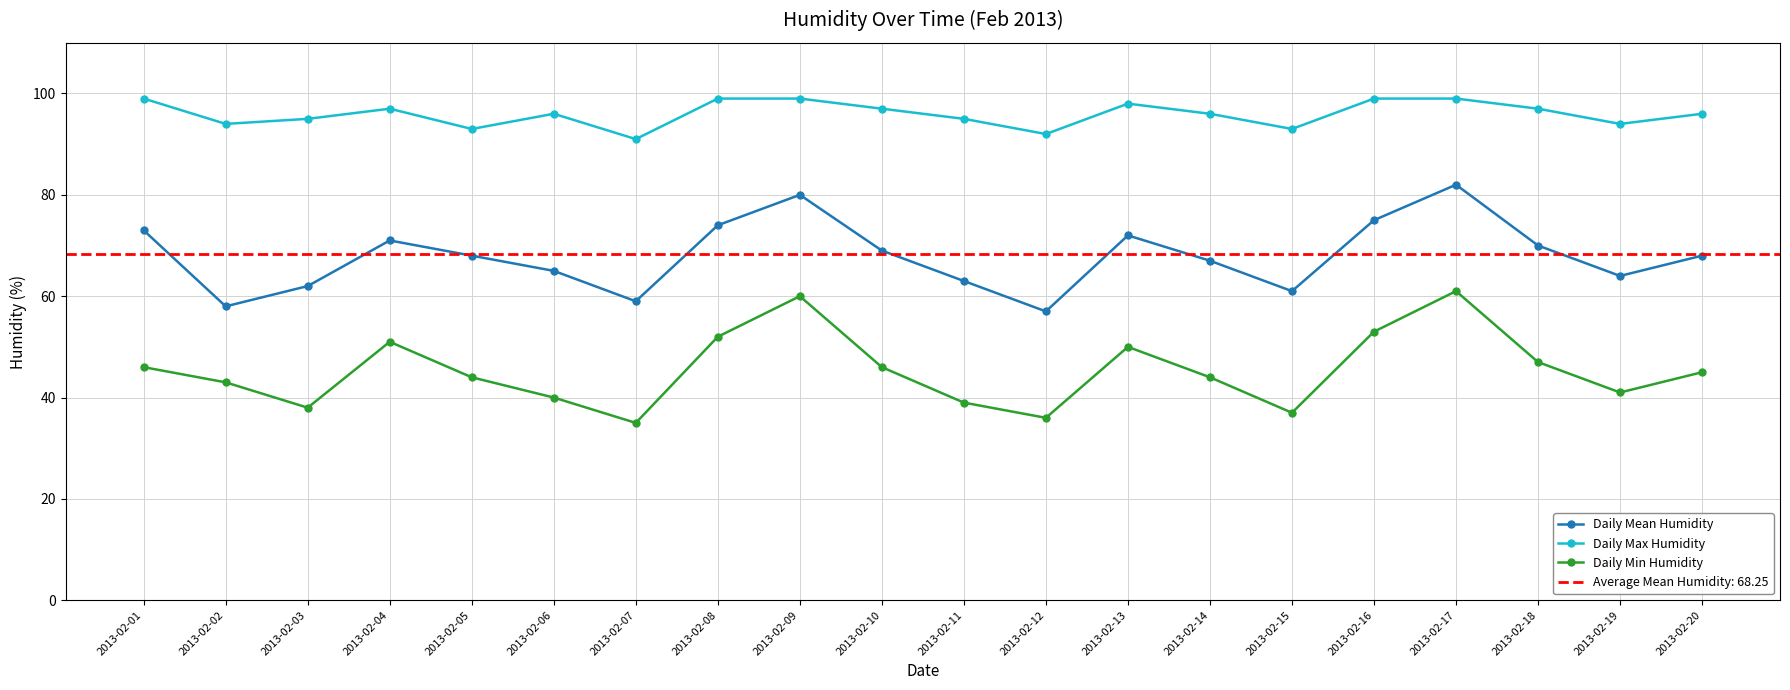

True or false: Daily Min Humidity and Daily Mean Humidity intersect in this chart.

False